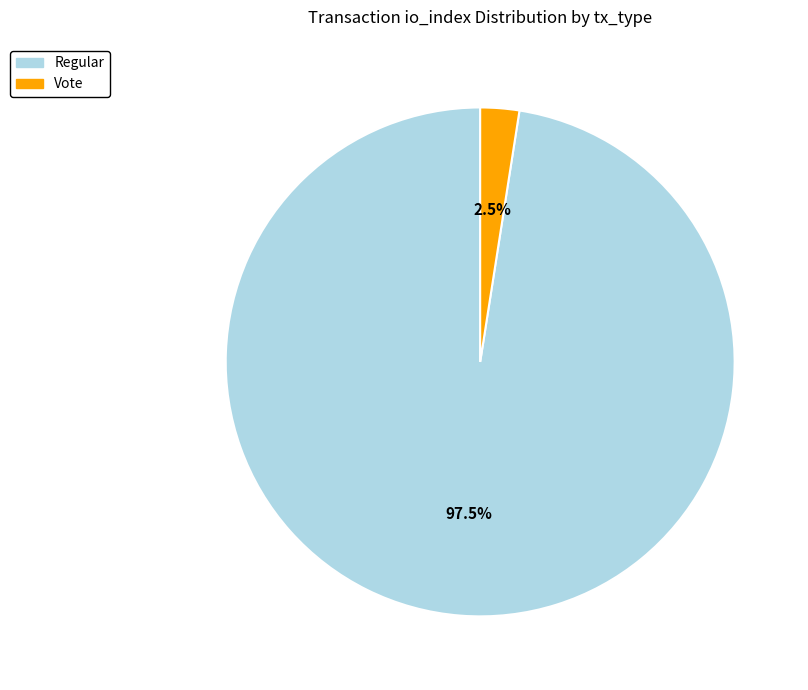

Does any single category account for the majority?

Yes